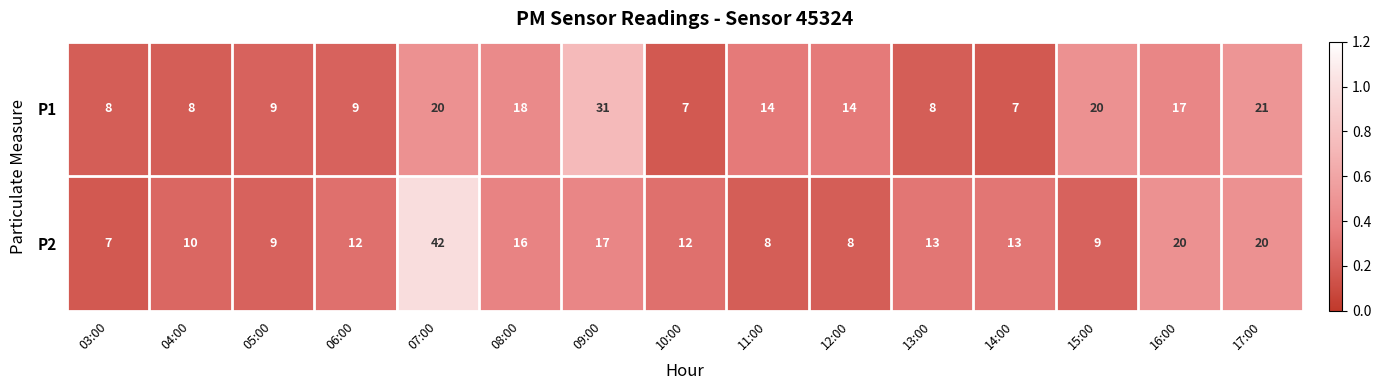

What is the difference between the maximum and second lowest values in the P2 series?

34